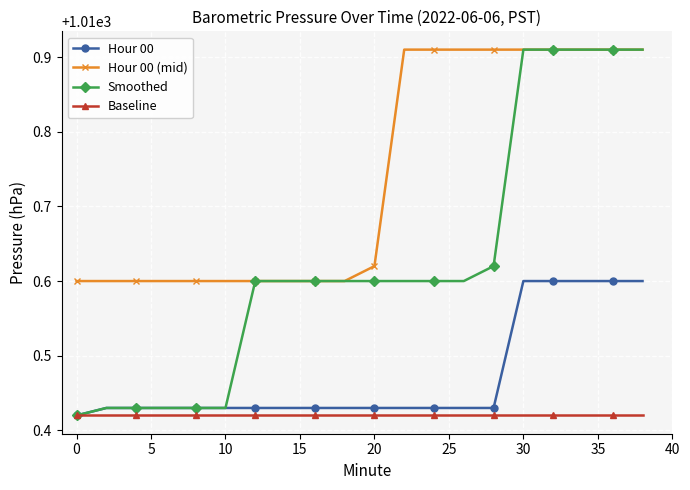

At how many categories does at least one series exceed 1010?

20